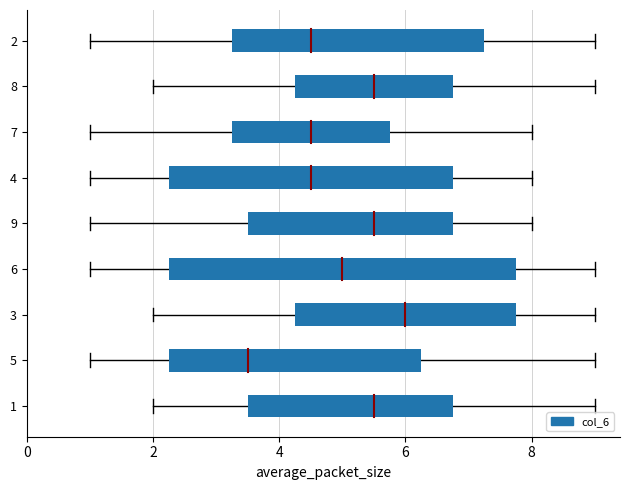

What position from the left is 8?

8